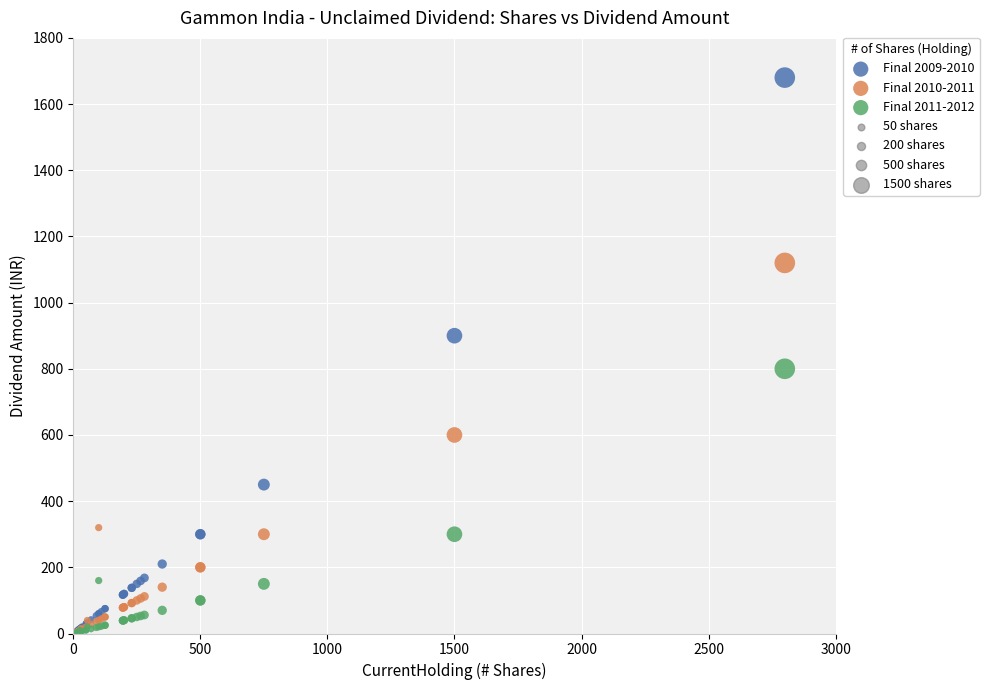

Across all series, what Y value is closest to 840?

800